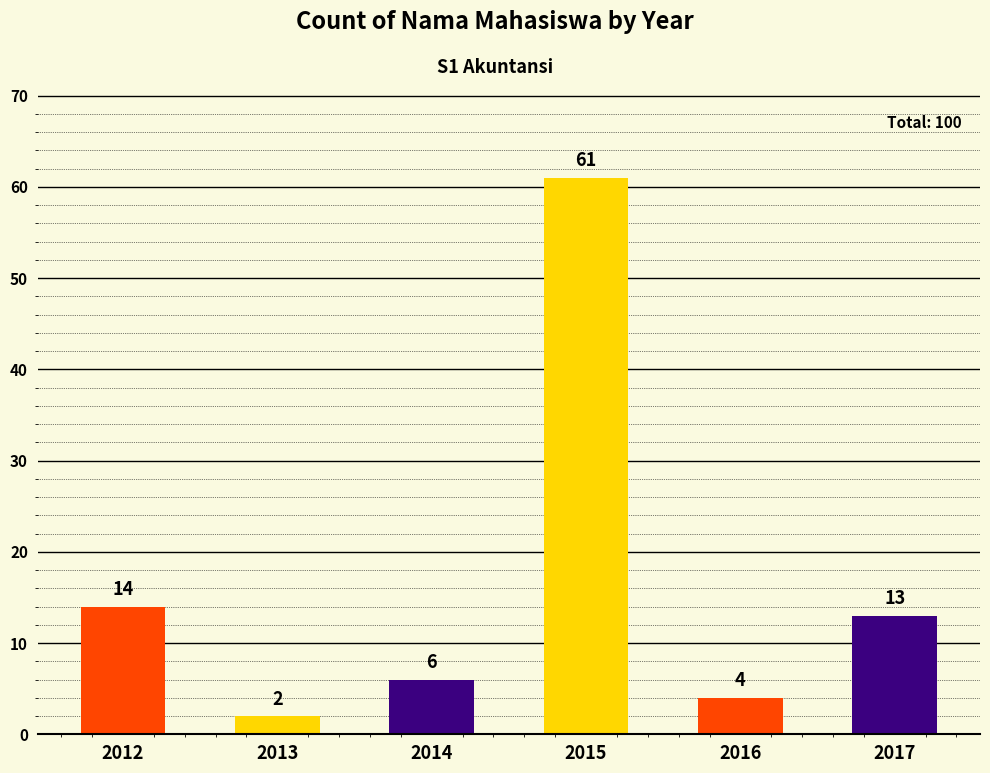

What is the smallest value displayed?

2